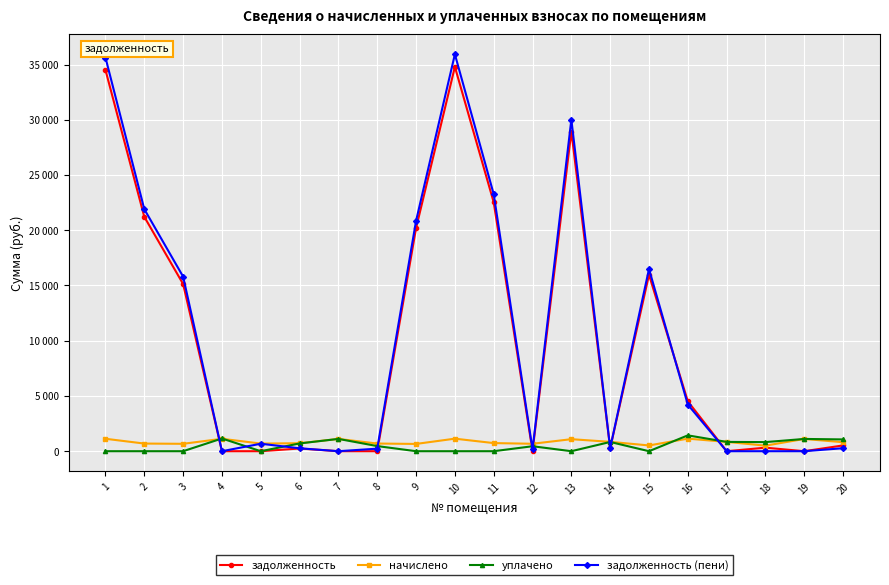

The задолженность series shows 0.0 at 17. True or false?

True